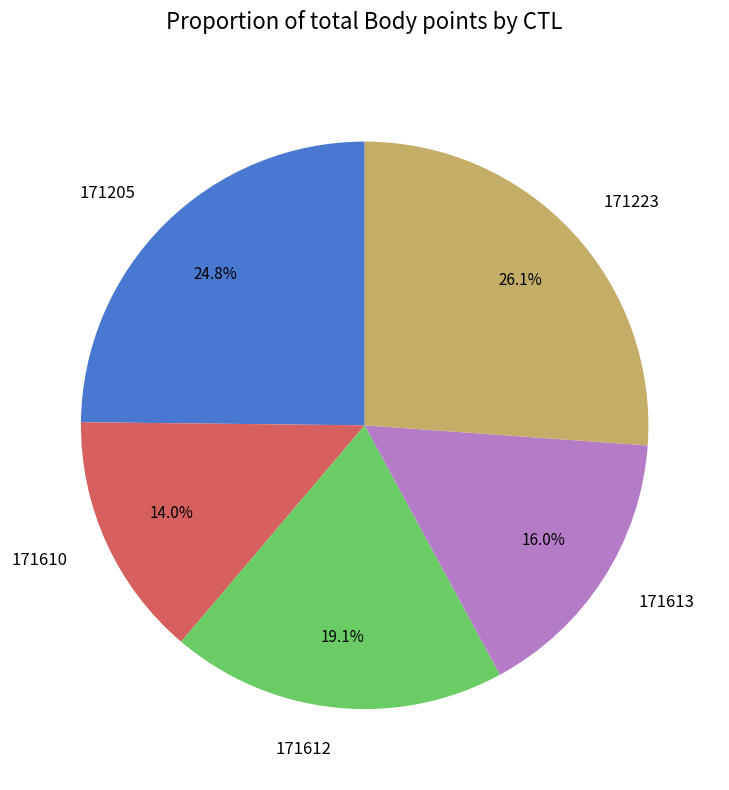

What is the smallest slice in the pie chart?

171610